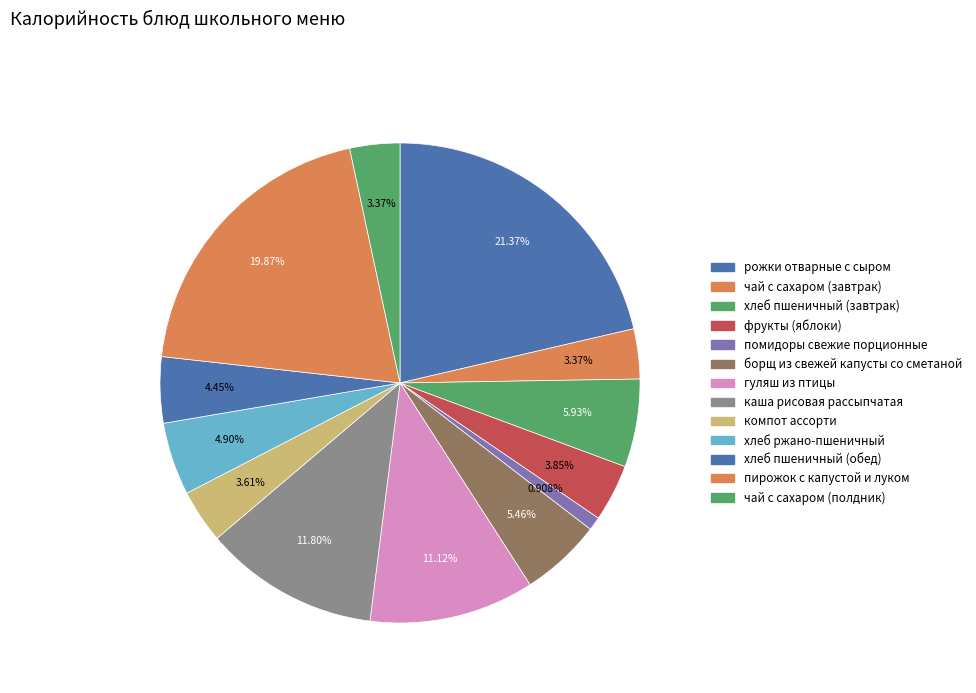

Rank the categories by value from highest to lowest.

рожки отварные с сыром, пирожок с капустой и луком, каша рисовая рассыпчатая, гуляш из птицы, хлеб пшеничный (завтрак), борщ из свежей капусты со сметаной, хлеб ржано-пшеничный, хлеб пшеничный (обед), фрукты (яблоки), компот ассорти, чай с сахаром (завтрак), чай с сахаром (полдник), помидоры свежие порционные